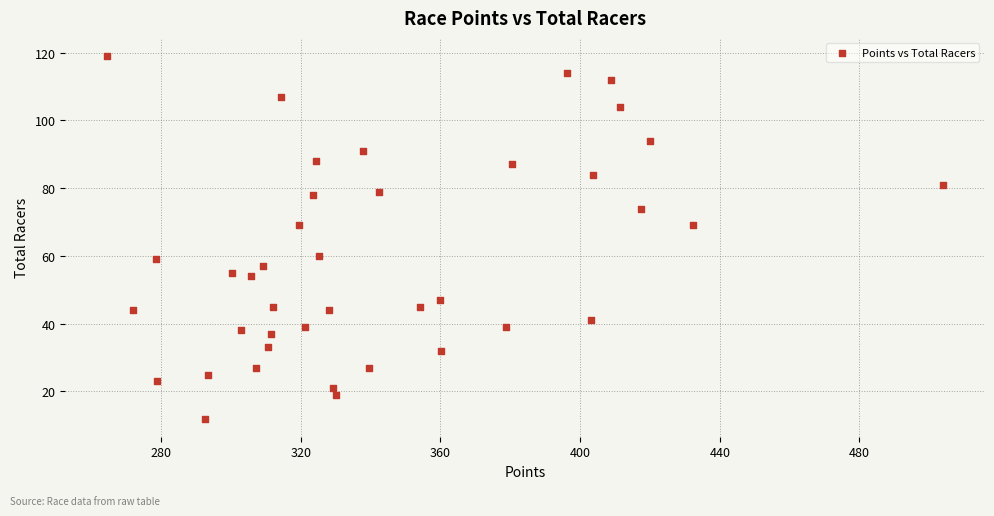

What is the range of Y values (max minus min)?

107